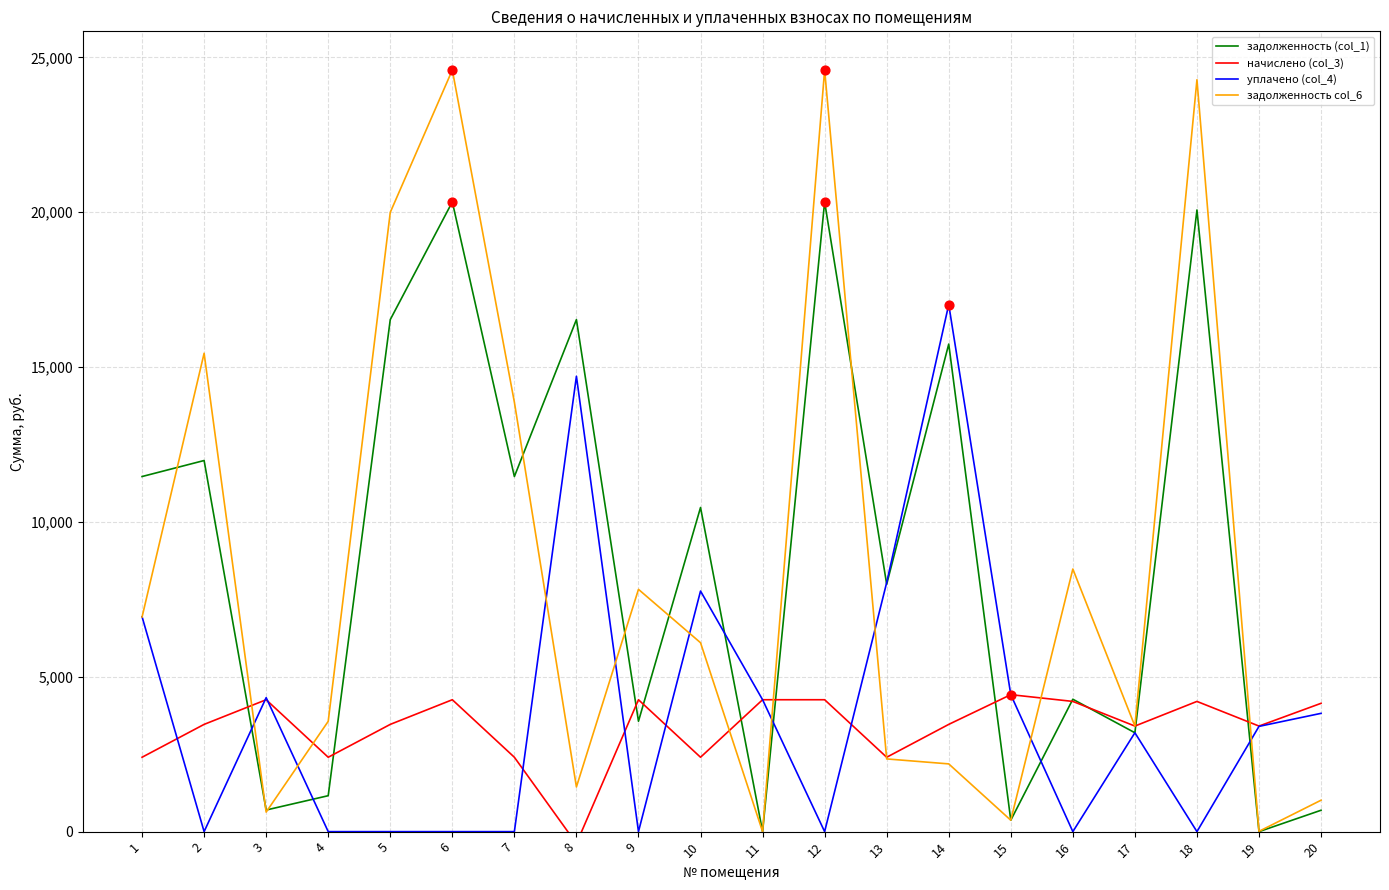

Is the value of задолженность (col_1) at 19 greater than the value of уплачено (col_4) at 15?

No